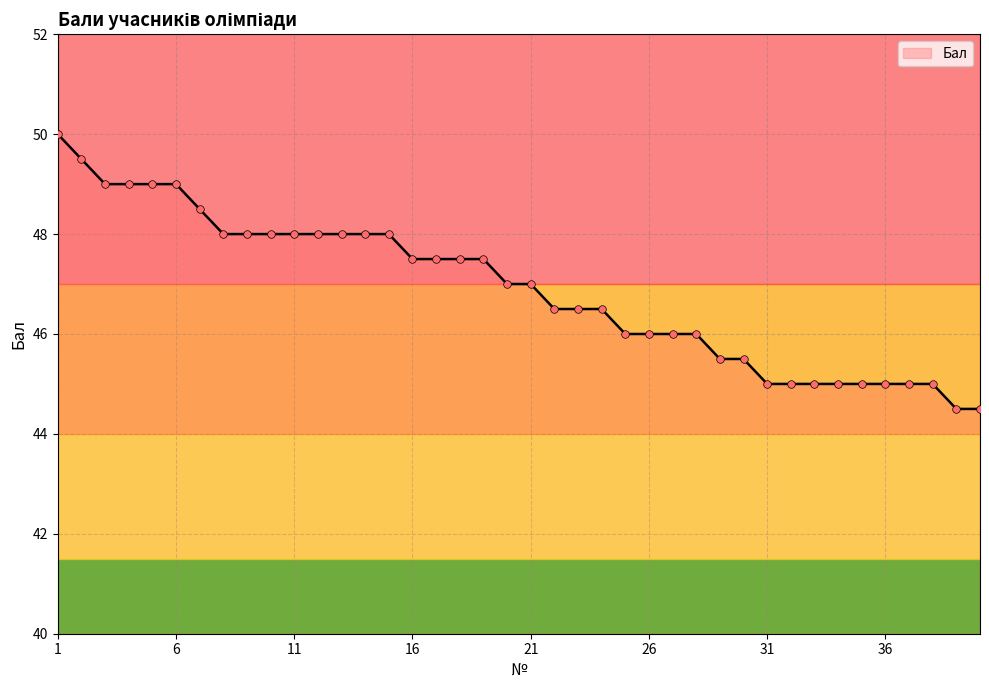

What is the minimum value shown in the chart?

44.5